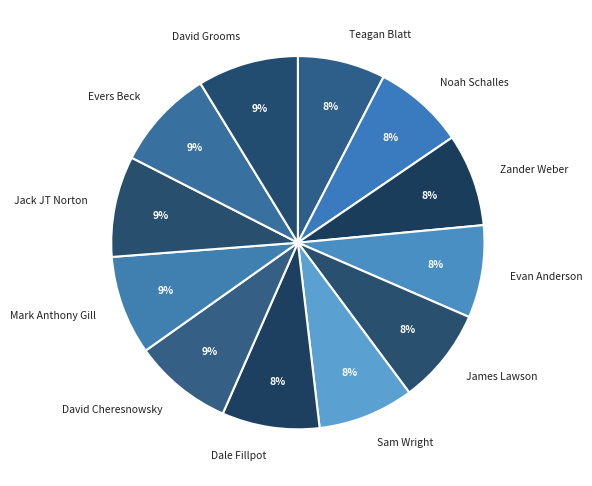

Combined, do Dale Fillpot and Evan Anderson account for over 50%?

No